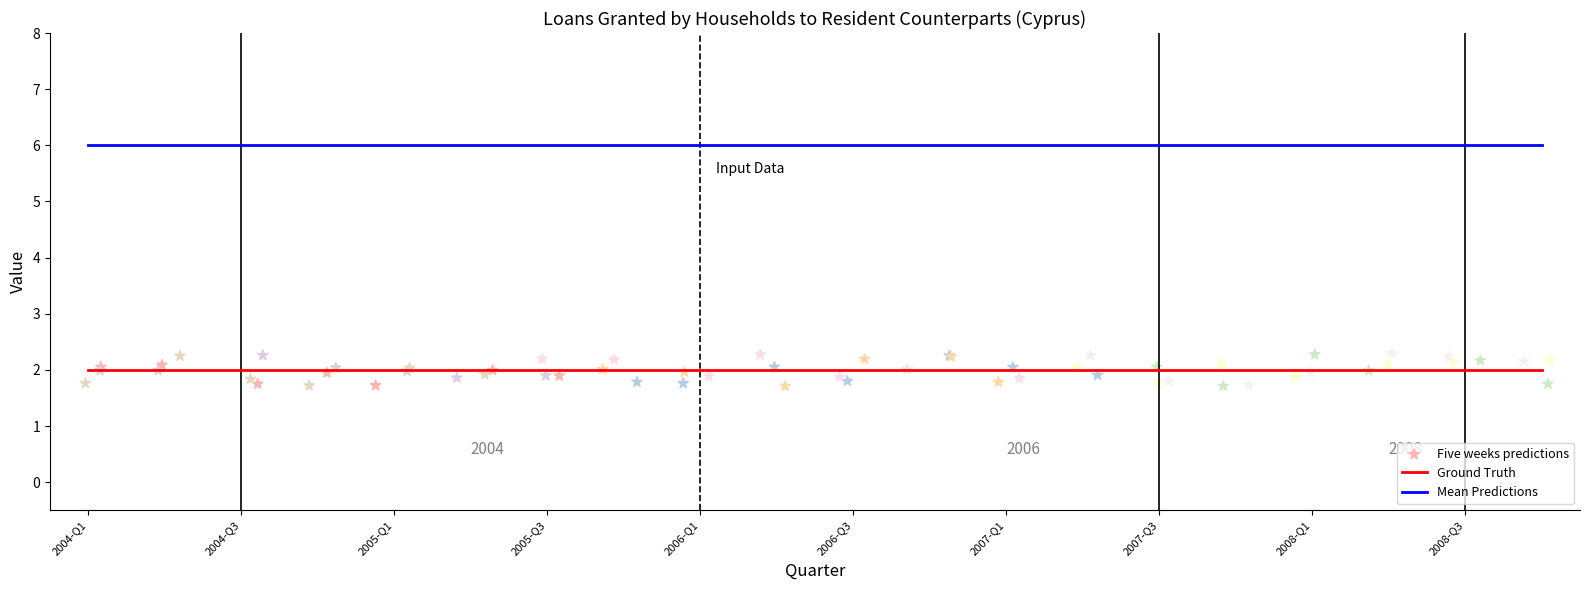

True or false: Mean Predictions and Ground Truth cross at least once.

False